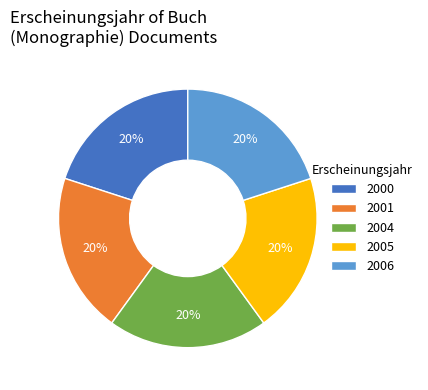

Combined, do 2004 and 2005 account for over 50%?

No